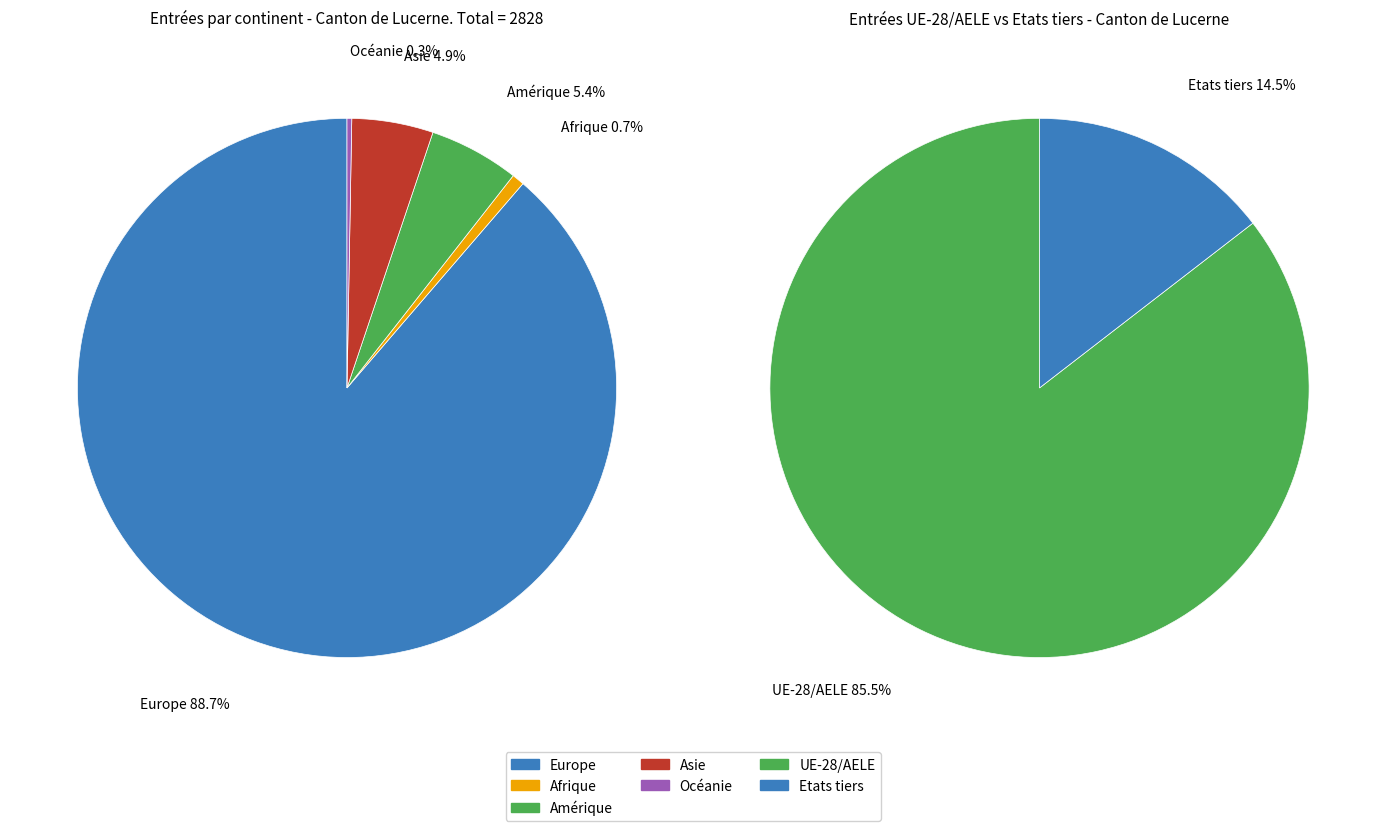

How many segments does this pie chart have?

5